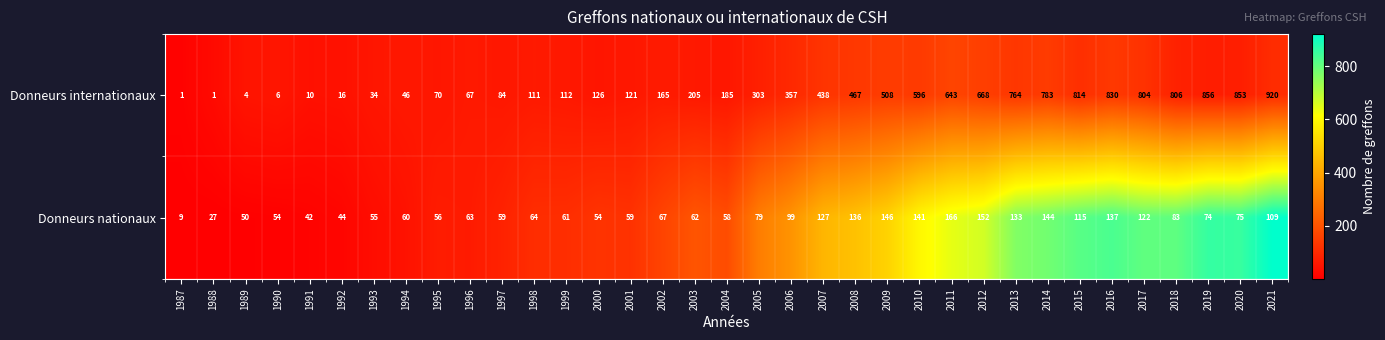

List the series in order of their overall mean, highest first.

Donneurs internationaux, Donneurs nationaux